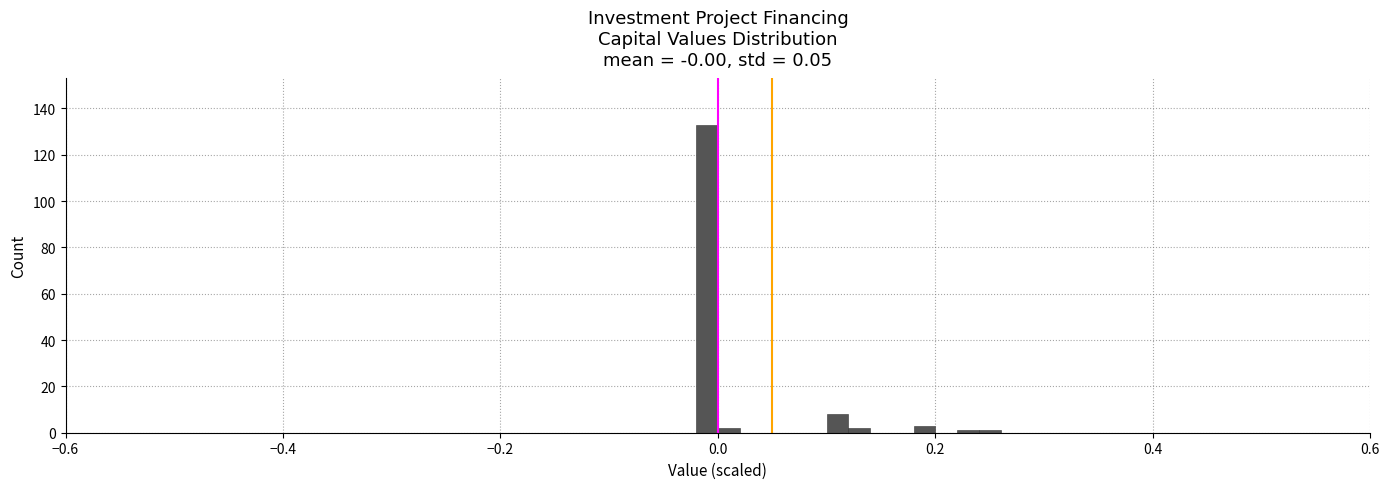

Read against the x-axis, roughly where is the centre of the tallest bar?

0.00